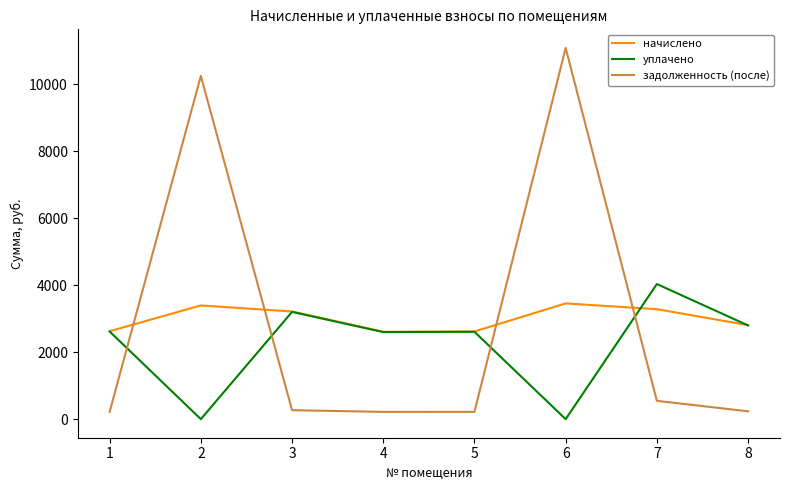

Is the value of начислено at 5 greater than the value of задолженность (после) at 8?

Yes